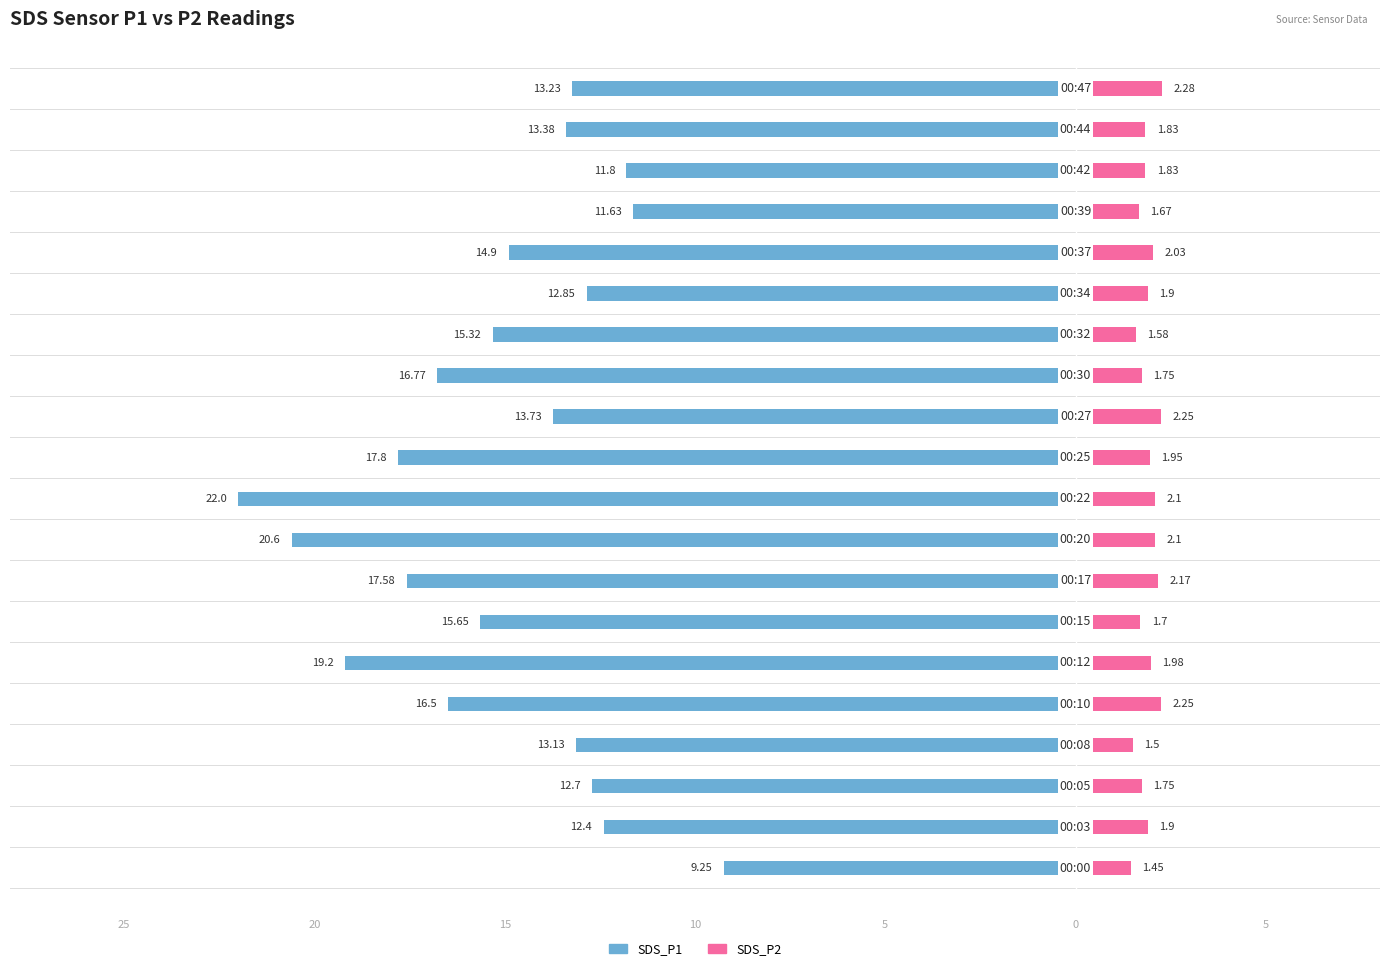

What is the average value of the SDS_P2 series?

1.9